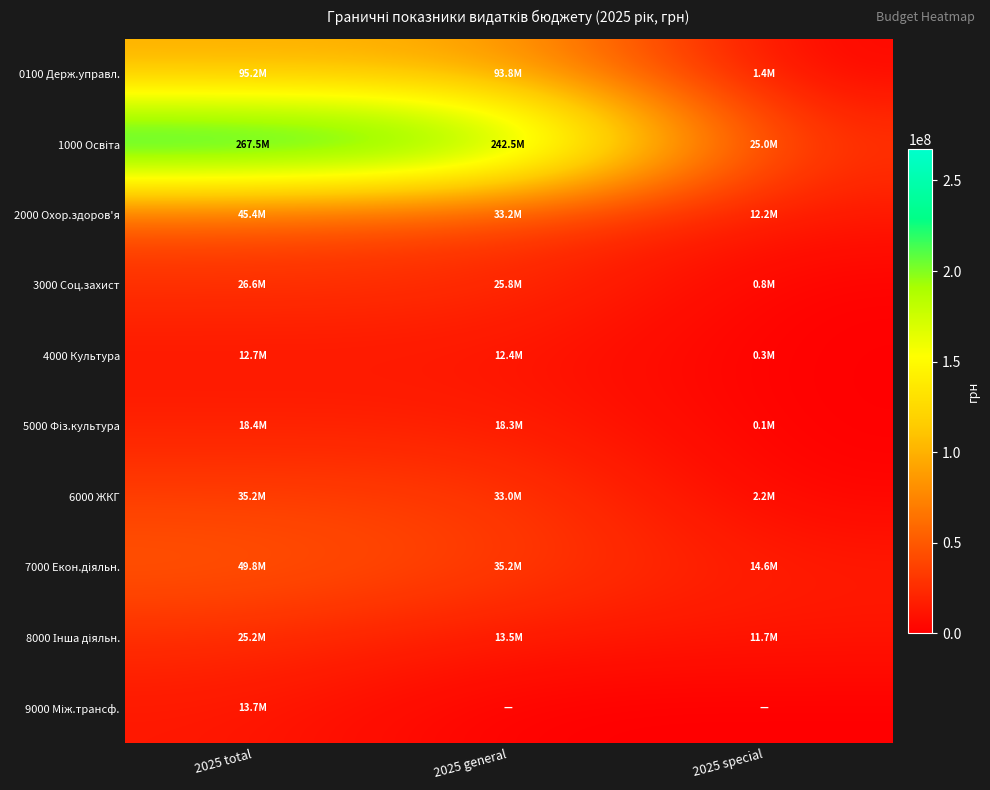

At how many categories does at least one series exceed 123399727?

2